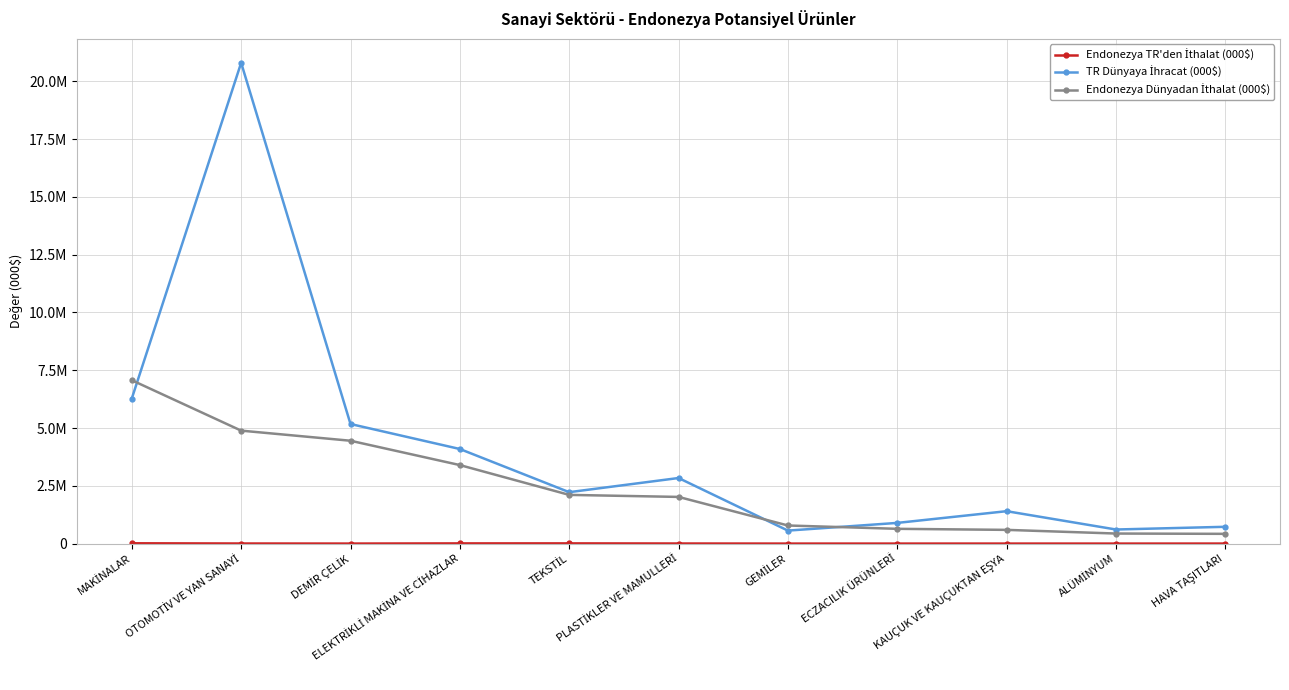

What position from the right is OTOMOTİV VE YAN SANAYİ?

10